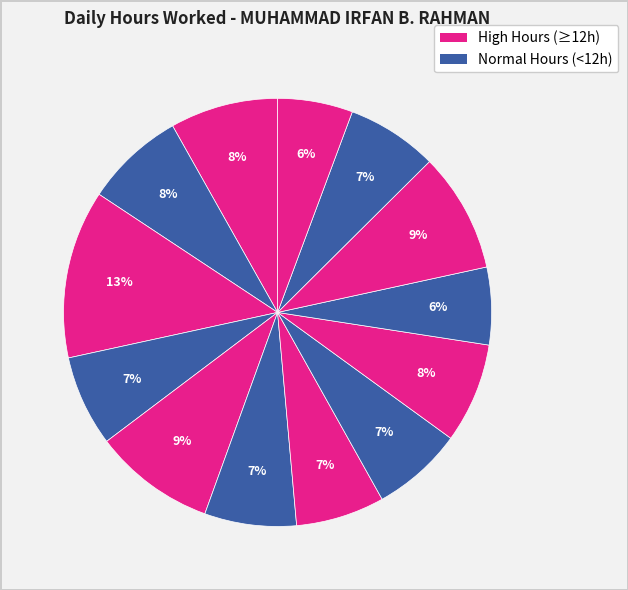

Which category has the smallest portion of the pie?

27-Sun